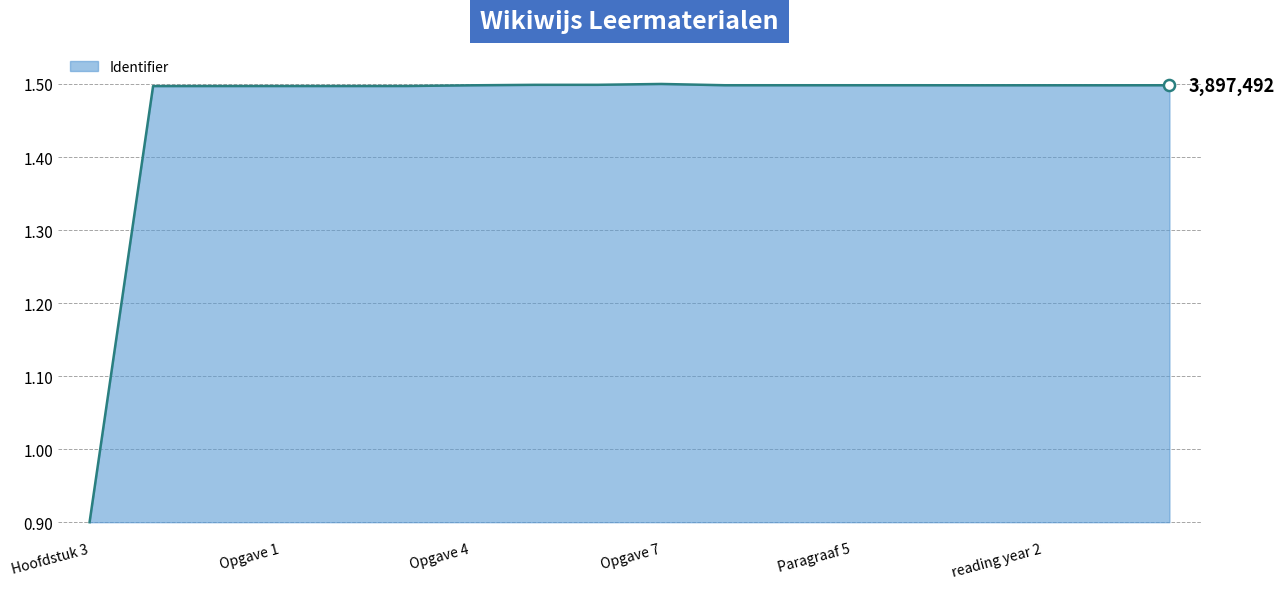

What is the difference between the maximum and minimum values?

0.6